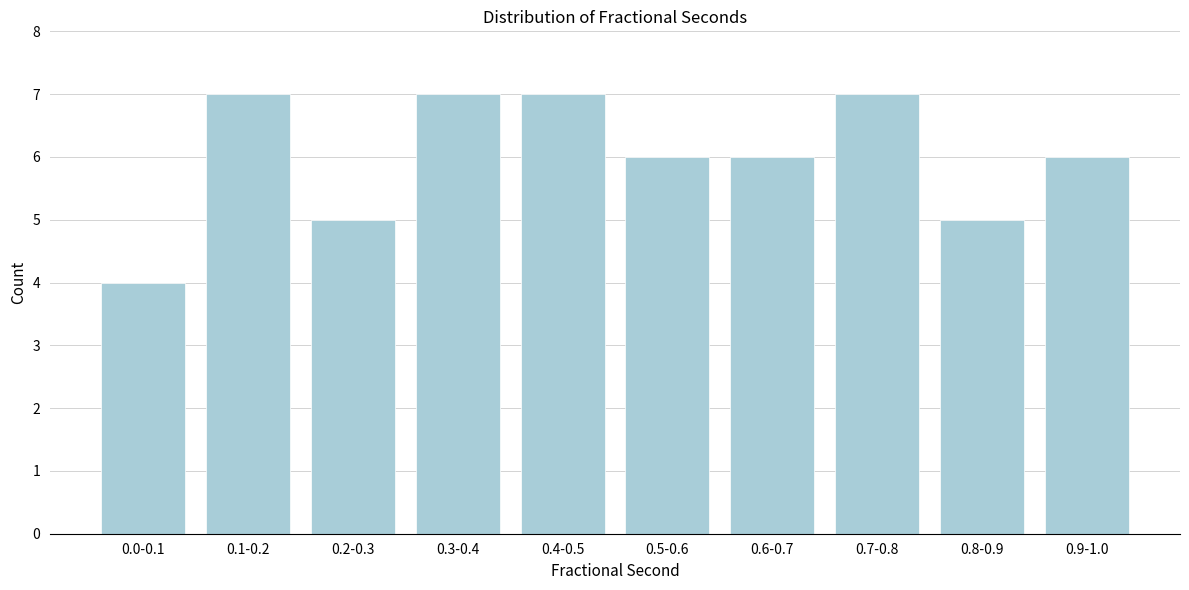

Reading left to right, extract all data points from this chart.

0.0-0.1=4	0.1-0.2=7	0.2-0.3=5	0.3-0.4=7	0.4-0.5=7	0.5-0.6=6	0.6-0.7=6	0.7-0.8=7	0.8-0.9=5	0.9-1.0=6